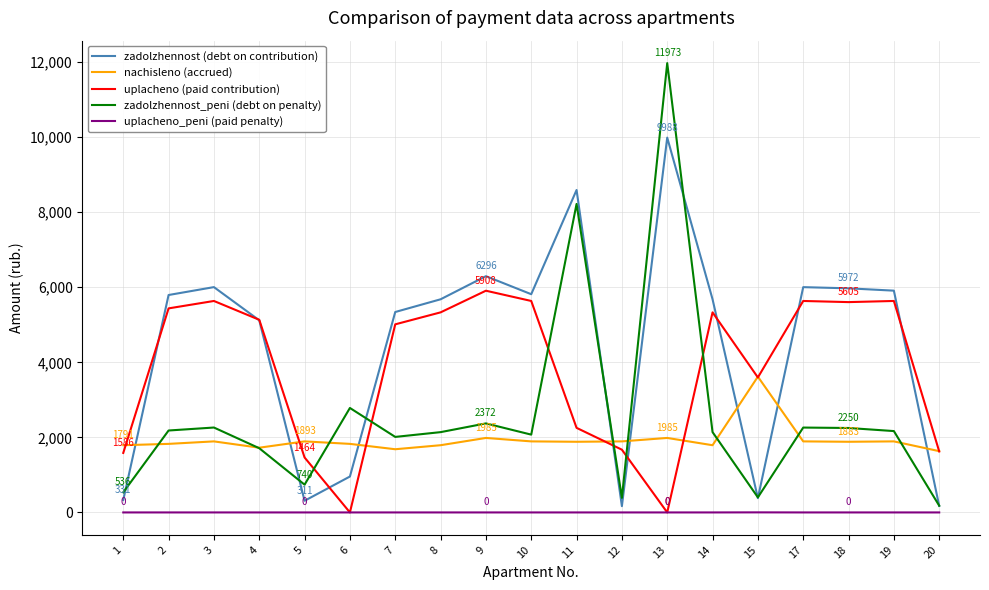

What is the difference between the maximum and second lowest values in the zadolzhennost (debt on contribution) series?

9814.3